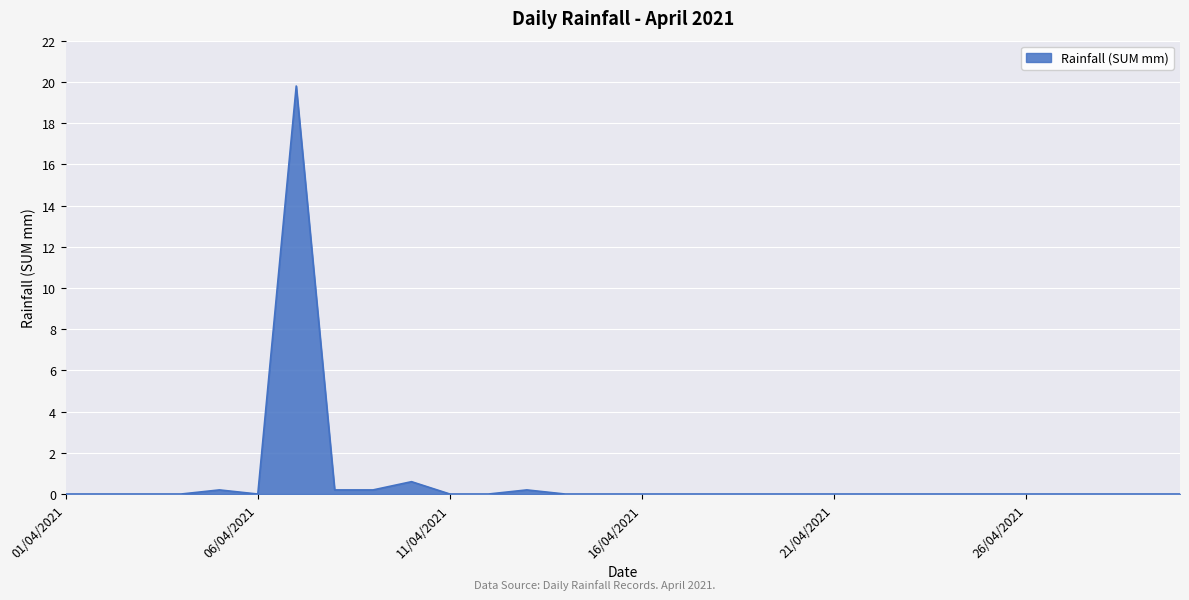

What is the greatest value displayed?

19.8